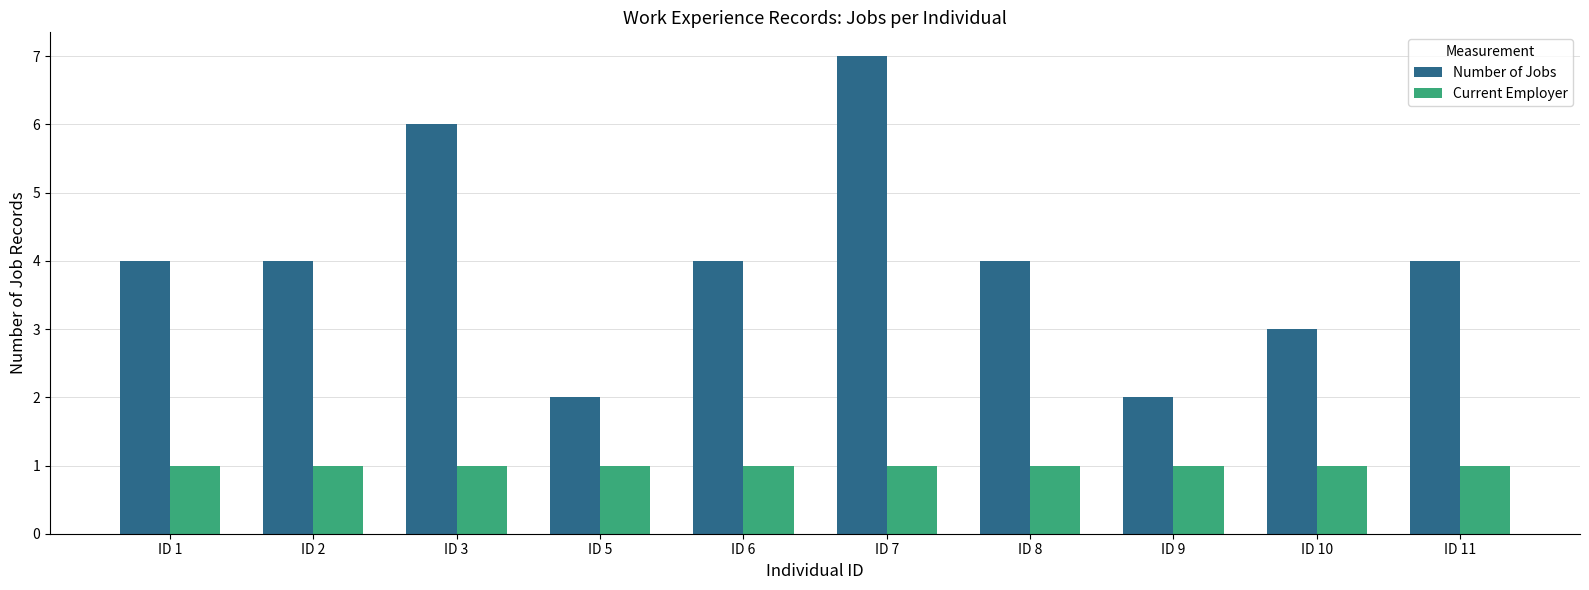

Does the chart contain stacked bars?

No